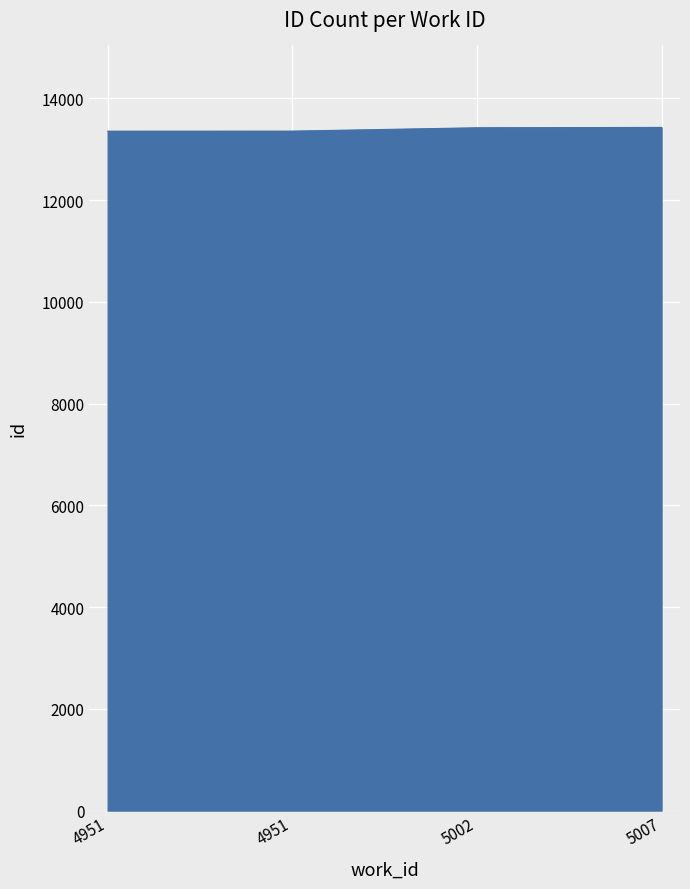

The chart shows a value of 13355 at 4951. True or false?

True